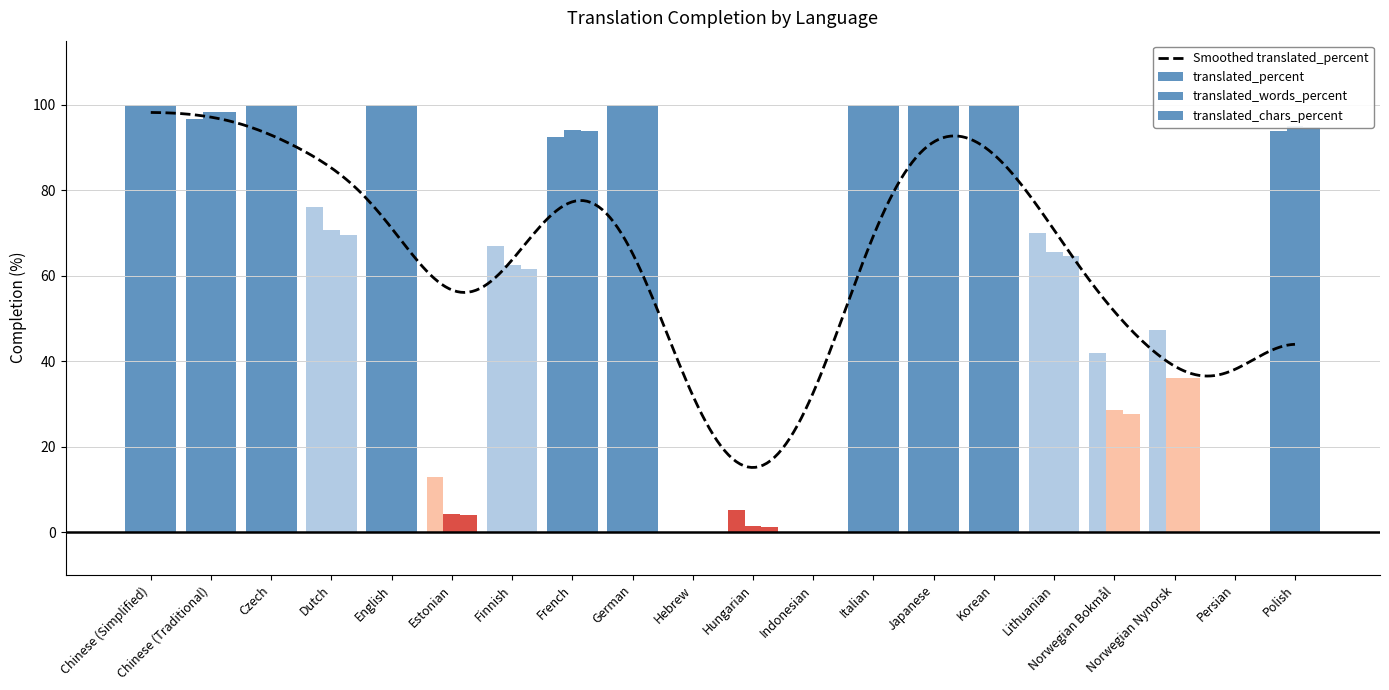

How many categories are shown in the chart?

20